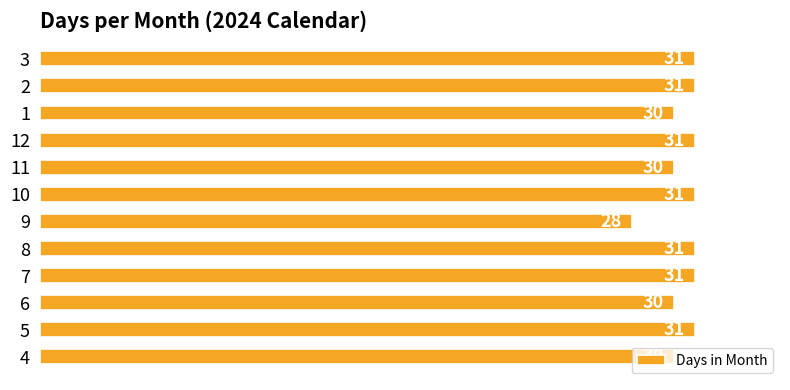

What is the difference between the maximum and minimum values?

3